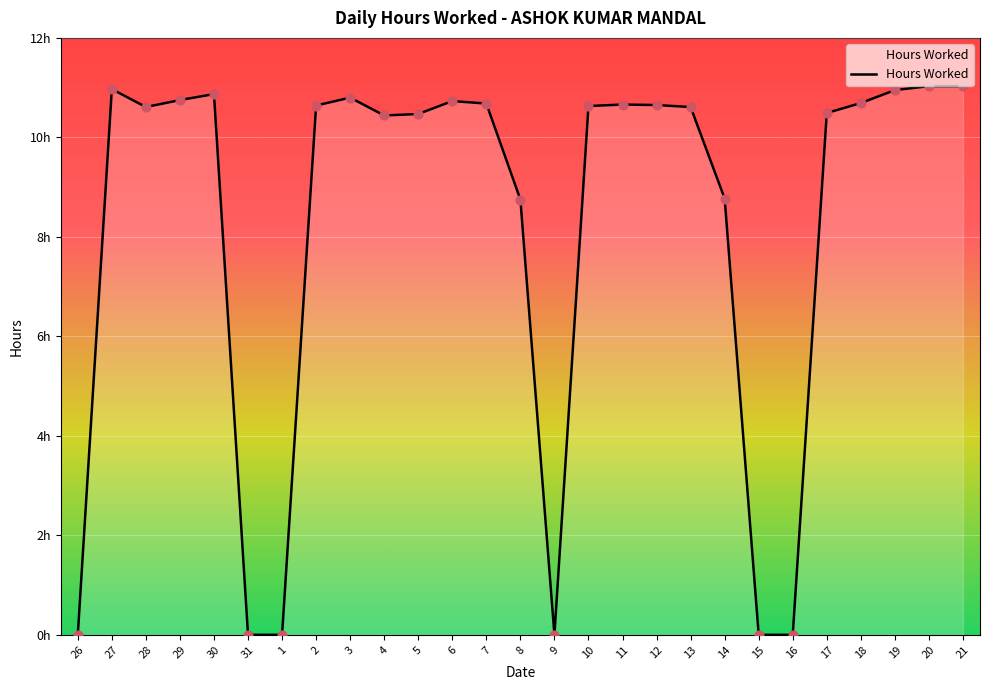

Which has a higher value, 6 or 16?

6